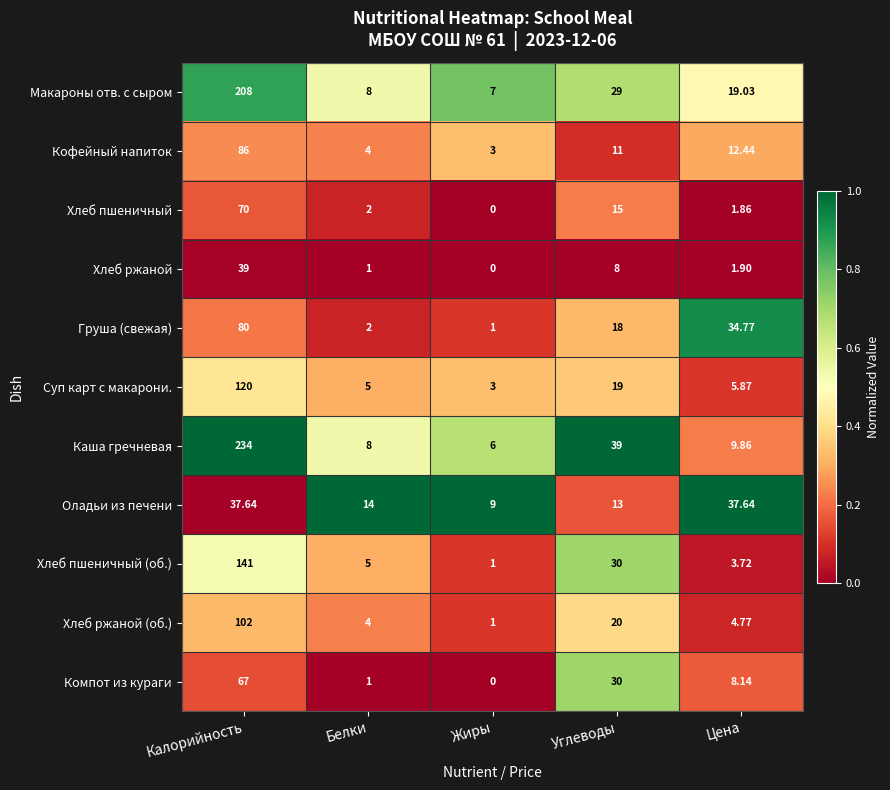

Which series has the largest total across all categories?

Каша гречневая